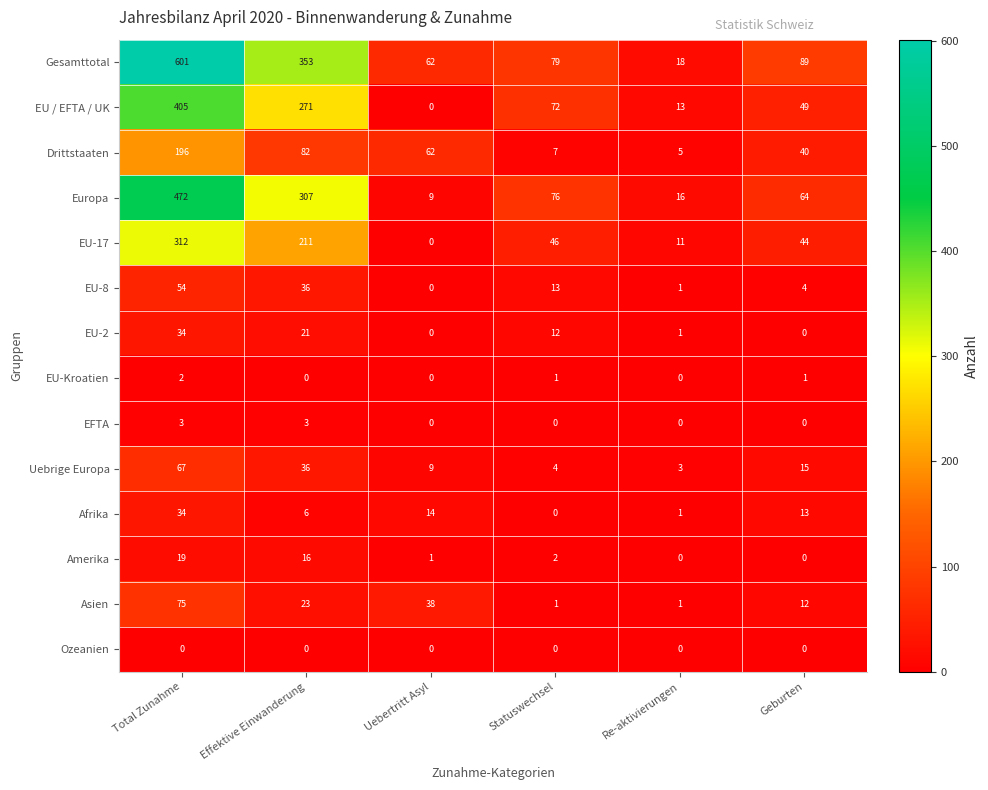

How many series are shown in this chart?

14